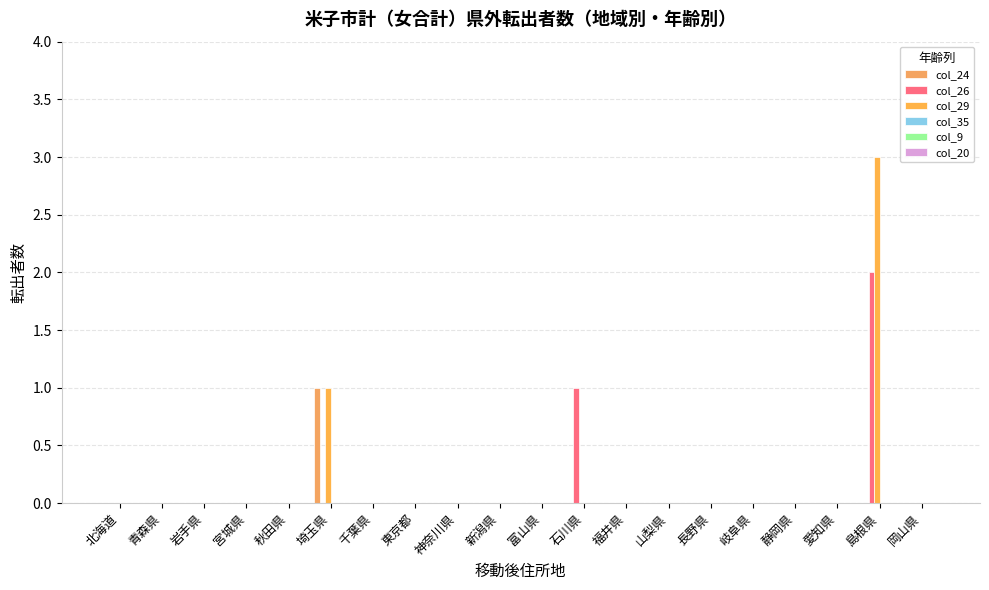

Does the chart contain stacked bars?

No